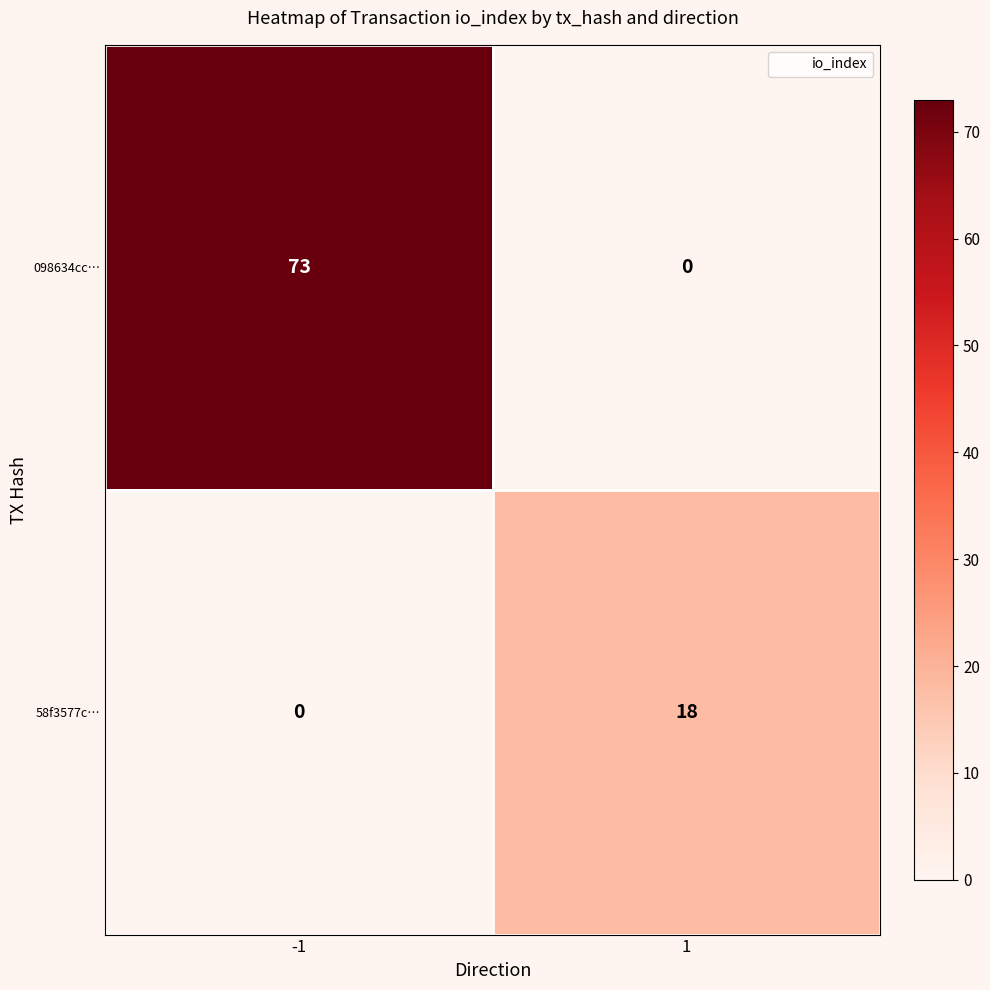

What is the difference between the maximum and minimum values in the 58f3577c… series?

18